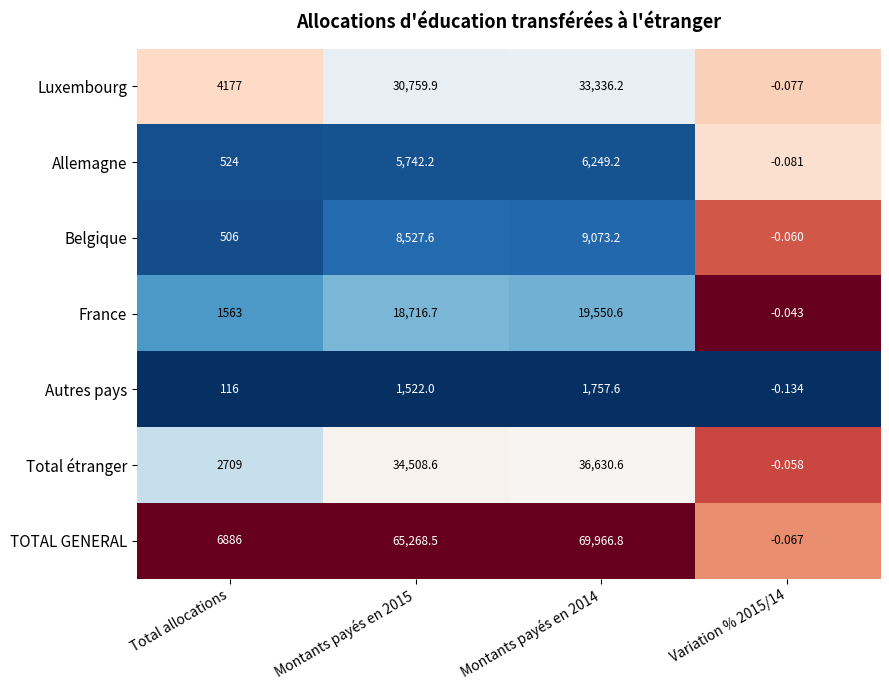

Which series has the largest range (max minus min)?

TOTAL GENERAL